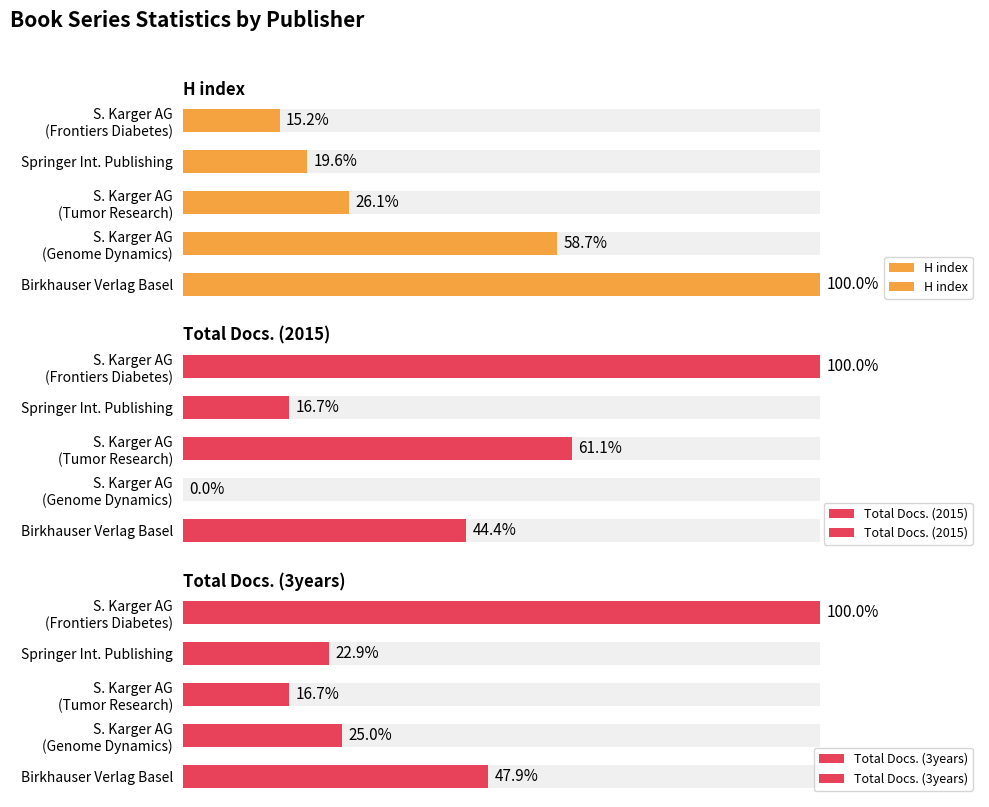

How many groups of bars are there?

5